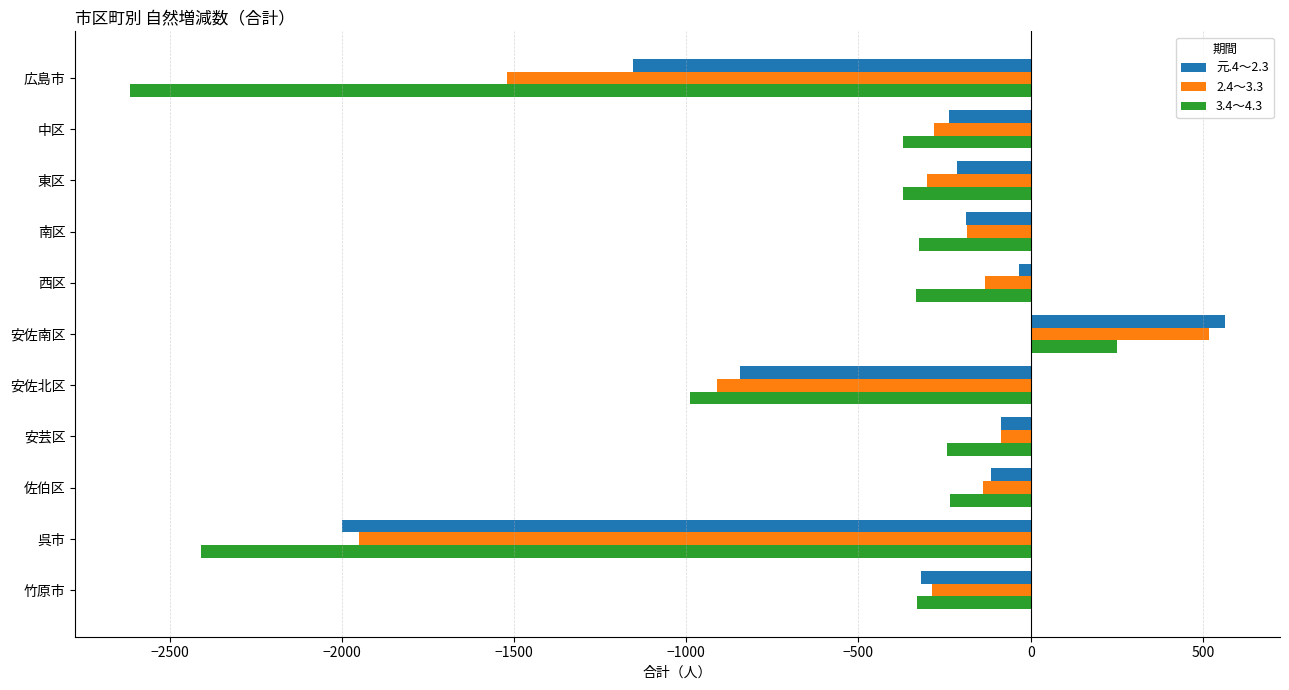

Read the 3.4～4.3 value at 安佐北区, to the nearest 50.

-1000